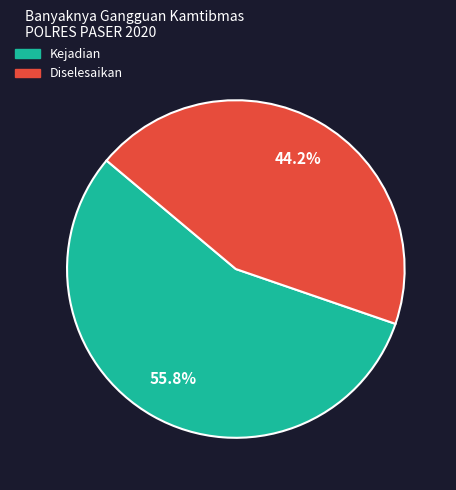

To the nearest percent, what is the average slice percentage?

50%